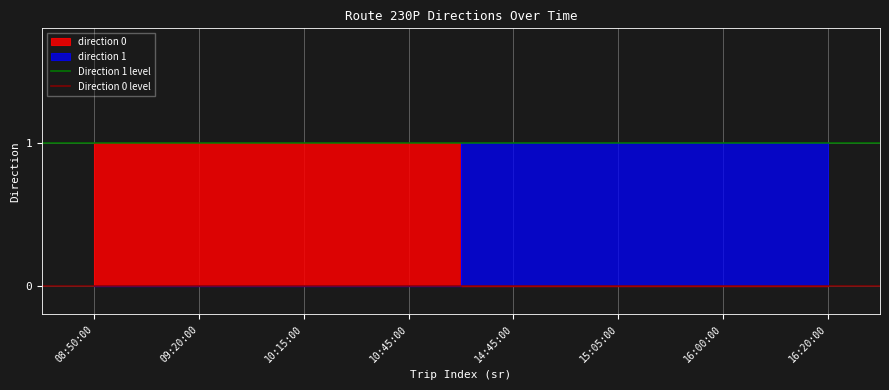

What is the maximum value shown in the chart?

1